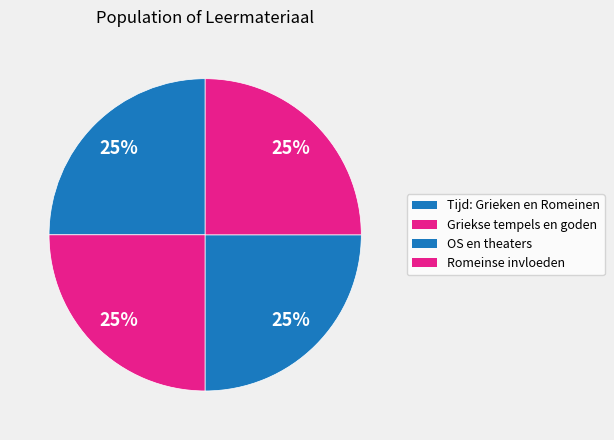

How many slices are in this pie chart?

4